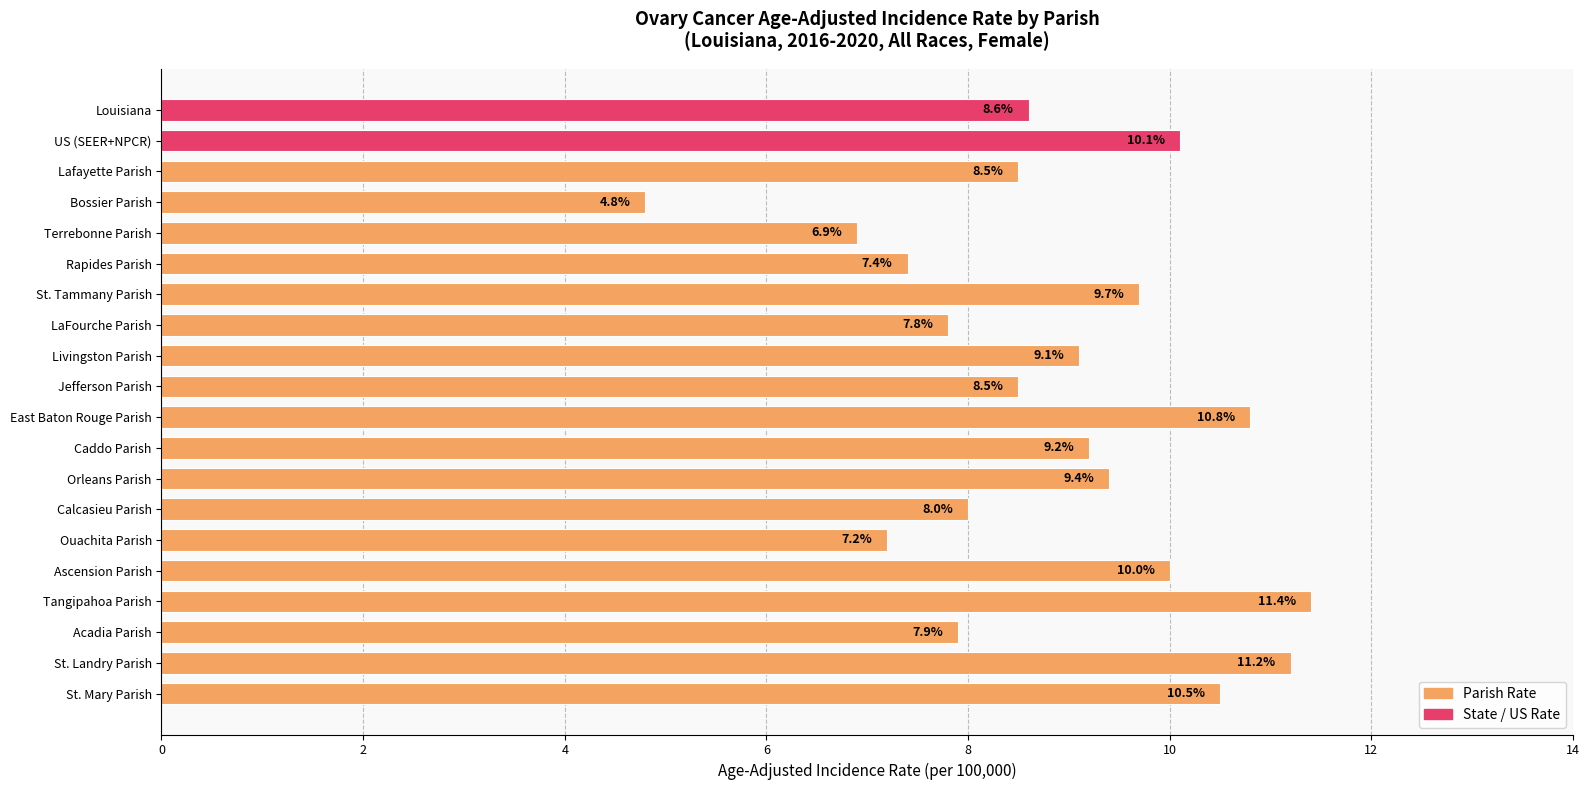

Where is the data nearest to the value 8?

Calcasieu Parish